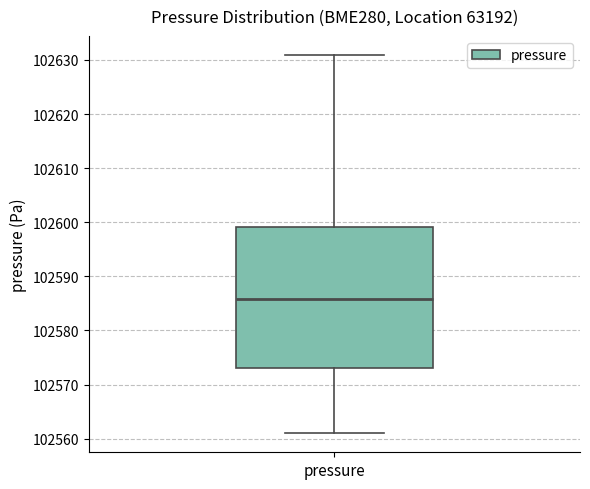

Transcribe this box plot: give where the median line is, the range the box spans, and where the two whiskers end, as read against the y-axis. The values are not printed on the chart, so give them approximately, as read against the axis.

median 102586, box 102573 to 102599, whiskers 102561 to 102631